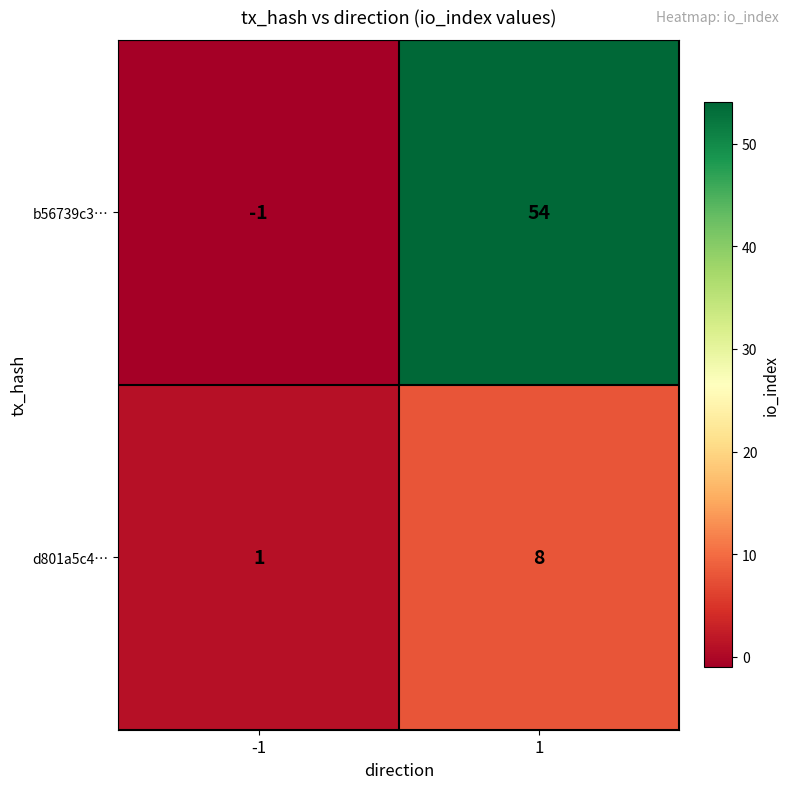

True or false: b56739c3… has a value of 0 at -1.

False